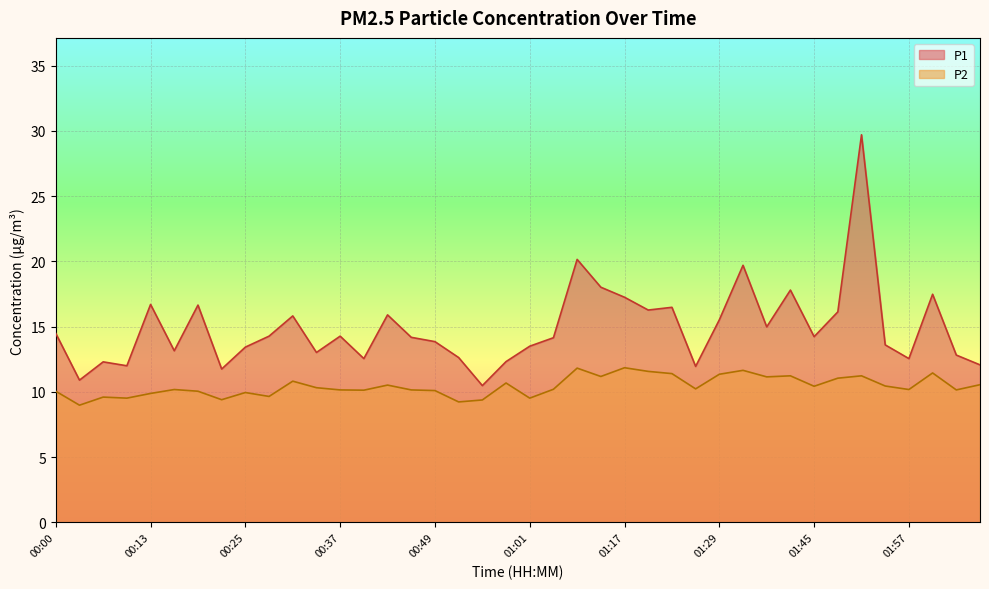

The P1 series shows 7.8 at 00:00. True or false?

False